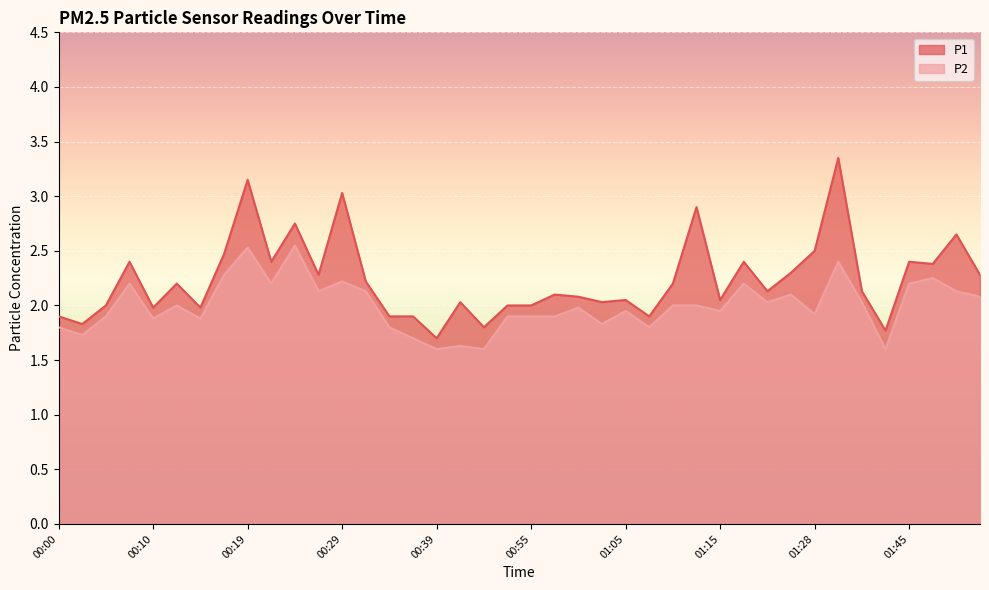

What is the smallest value displayed?

1.6